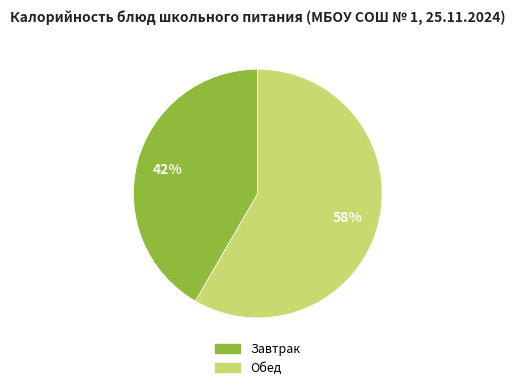

Is there a majority slice in this chart?

Yes